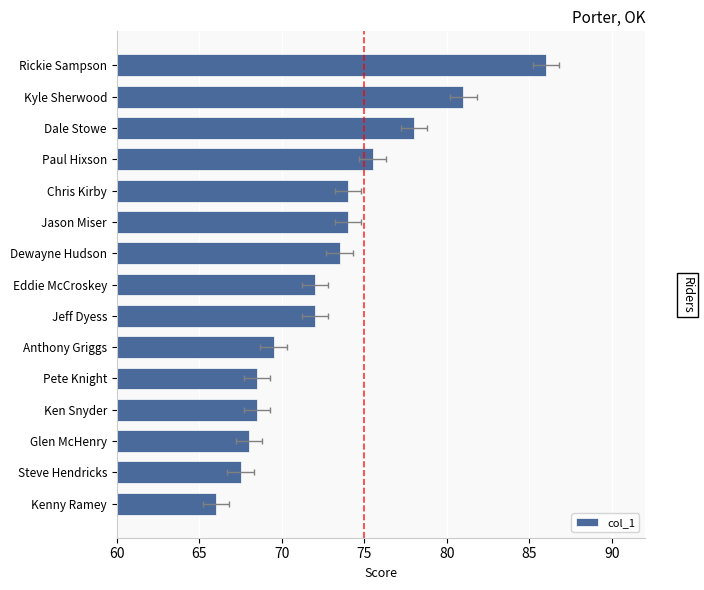

What is the average value?

72.9